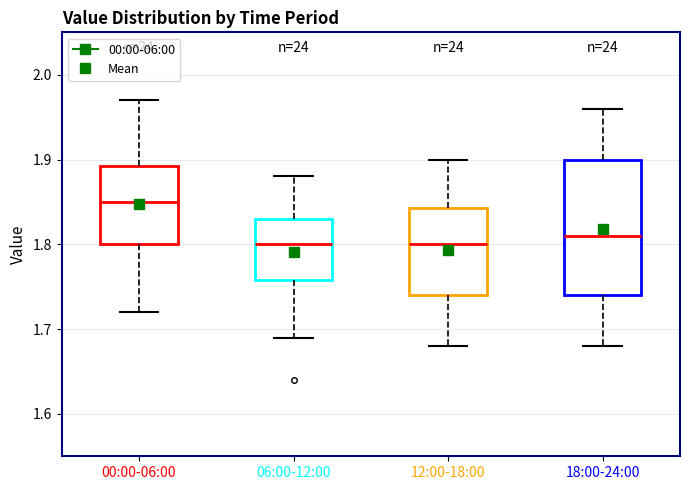

Which box is the tallest, from its lower edge to its upper edge?

18:00-24:00